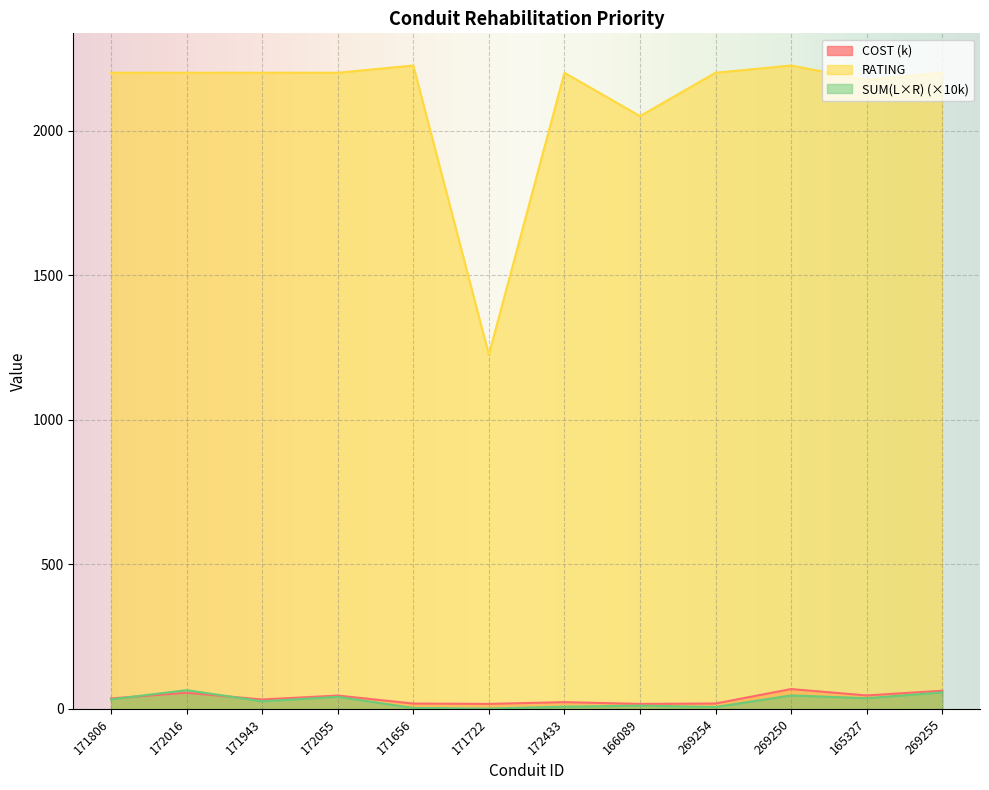

What is the label of the 2nd point from the left?

172016